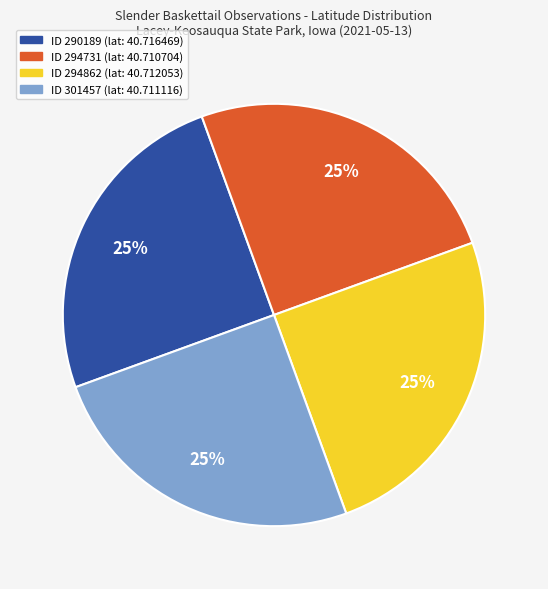

To the nearest percent, what is the average slice percentage?

25%